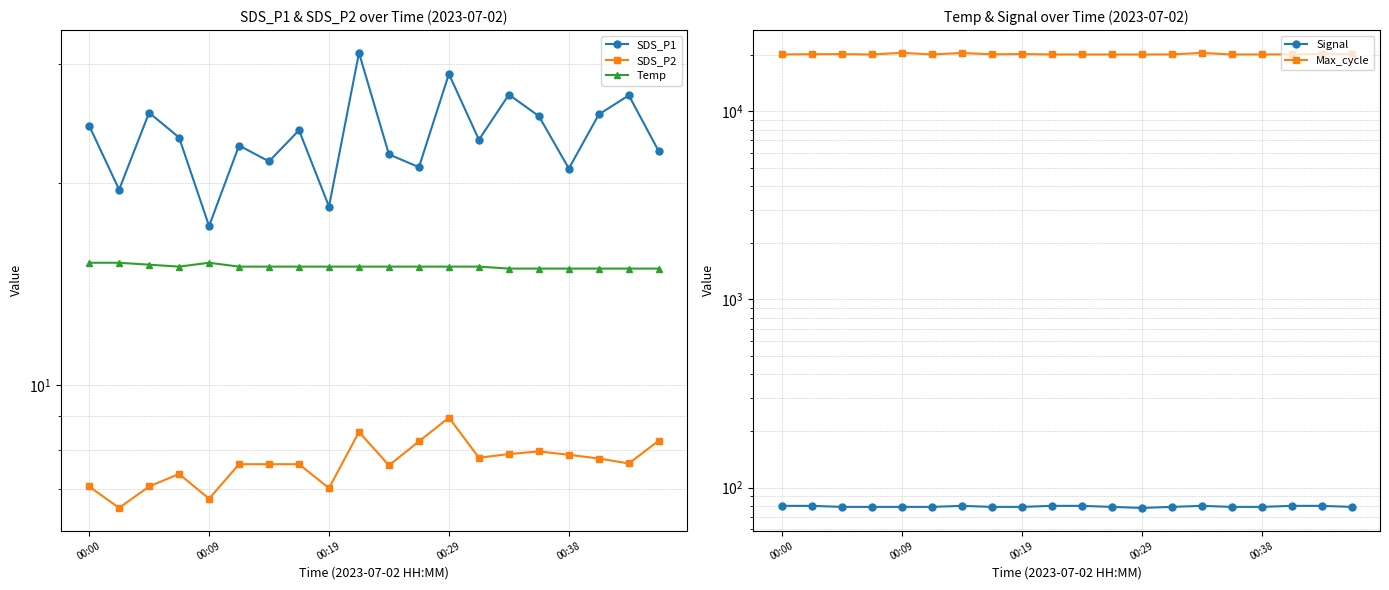

Is it true that Max_cycle equals 36739.7 at 00:09?

False